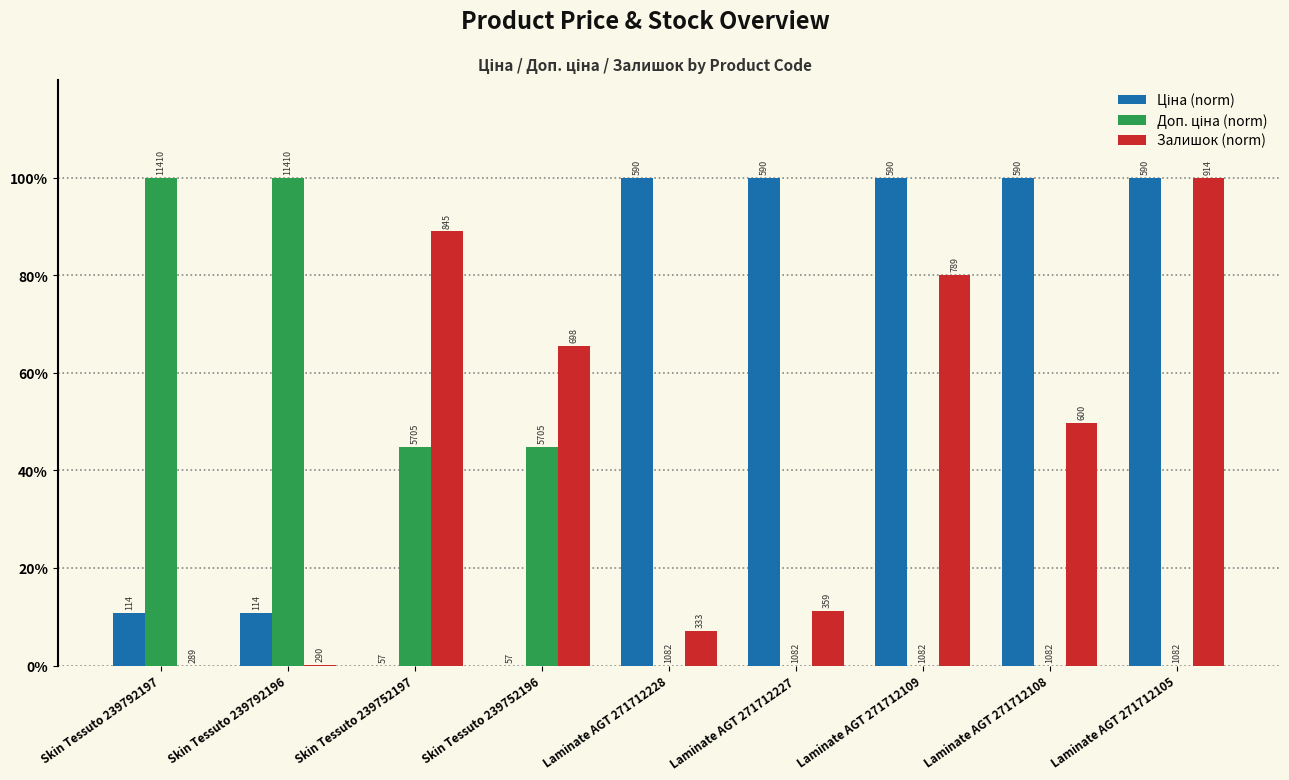

Which series has the largest total across all categories?

Ціна (norm)